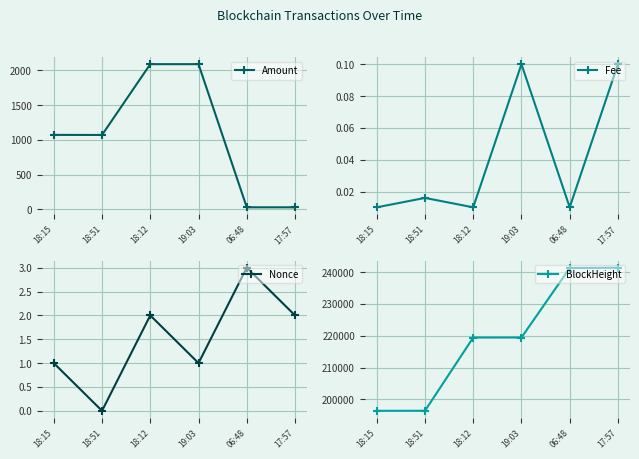

True or false: Amount and Fee cross at least once.

False